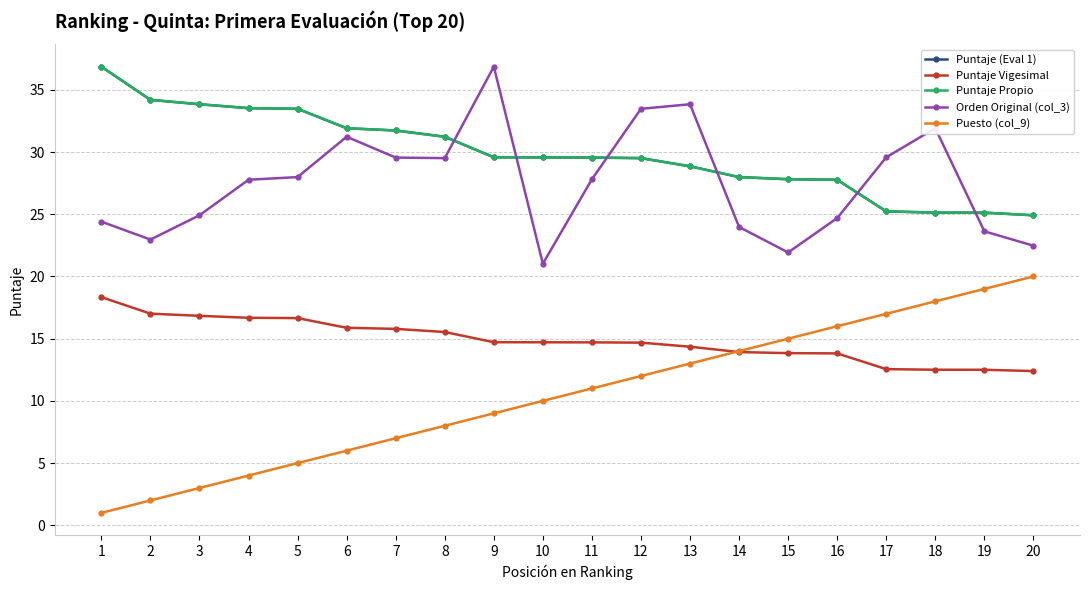

At 11, list the series in order from largest to smallest.

Puntaje (Eval 1), Puntaje Propio, Orden Original (col_3), Puntaje Vigesimal, Puesto (col_9)